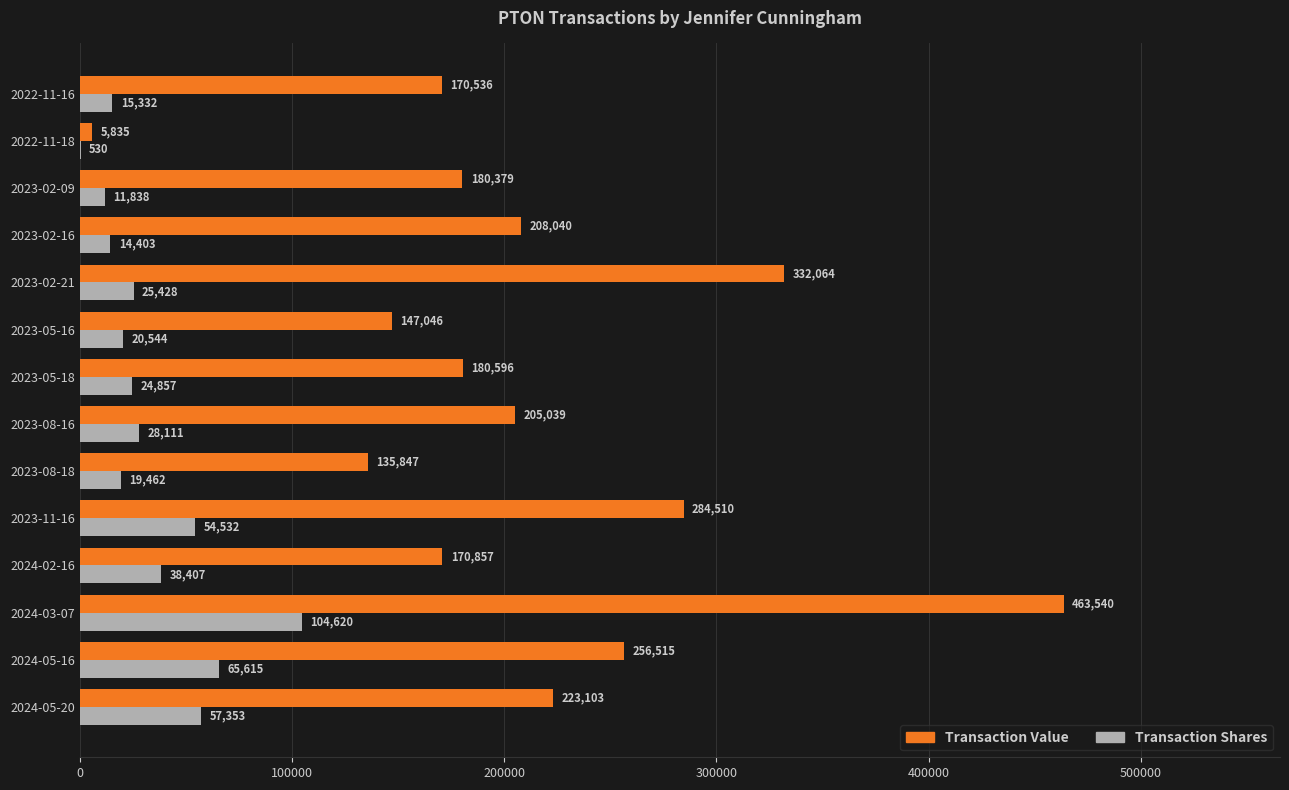

How many series are shown in this chart?

2